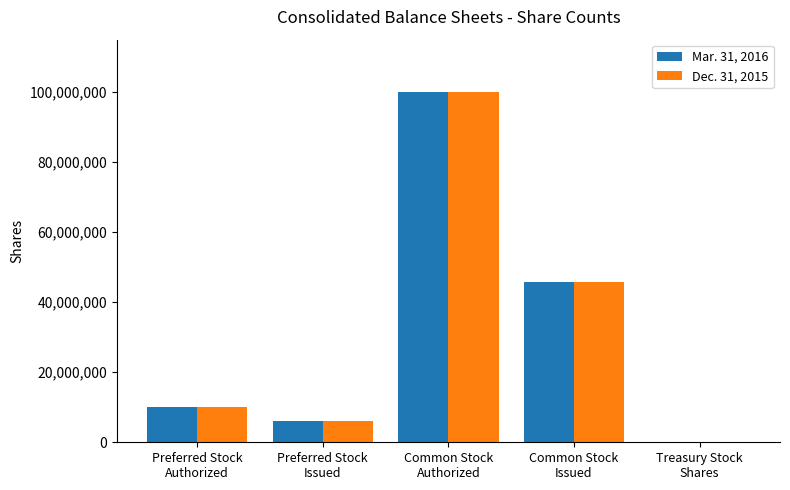

How many data points does each series have?

5